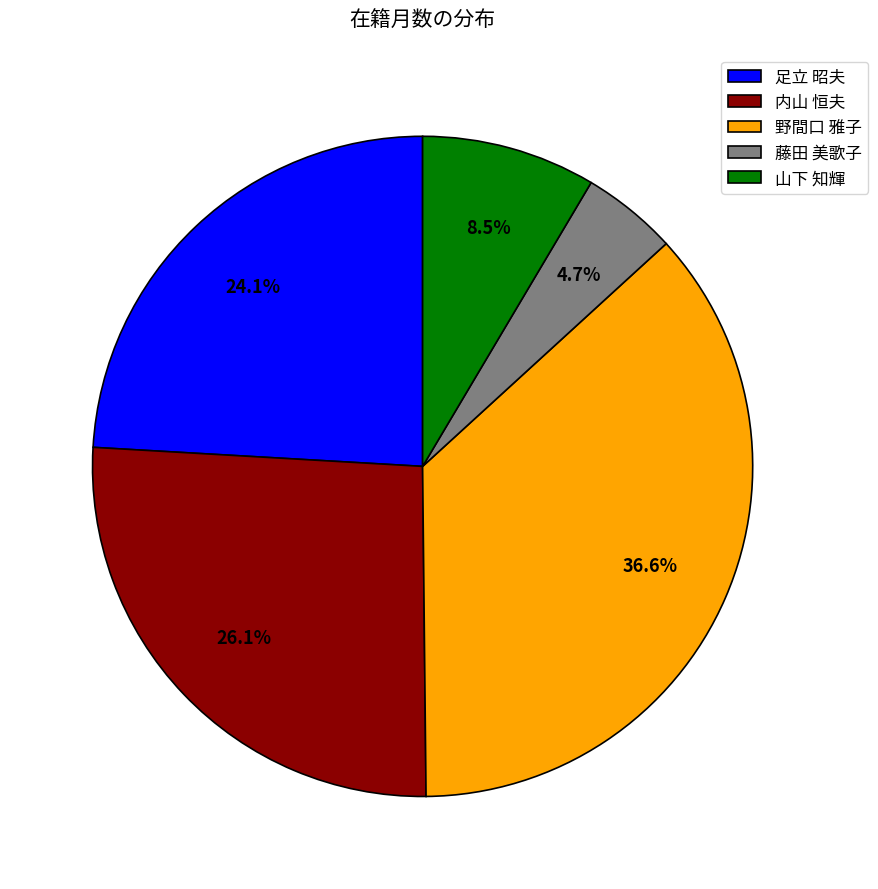

Rank the categories by value from highest to lowest.

野間口 雅子, 内山 恒夫, 足立 昭夫, 山下 知輝, 藤田 美歌子